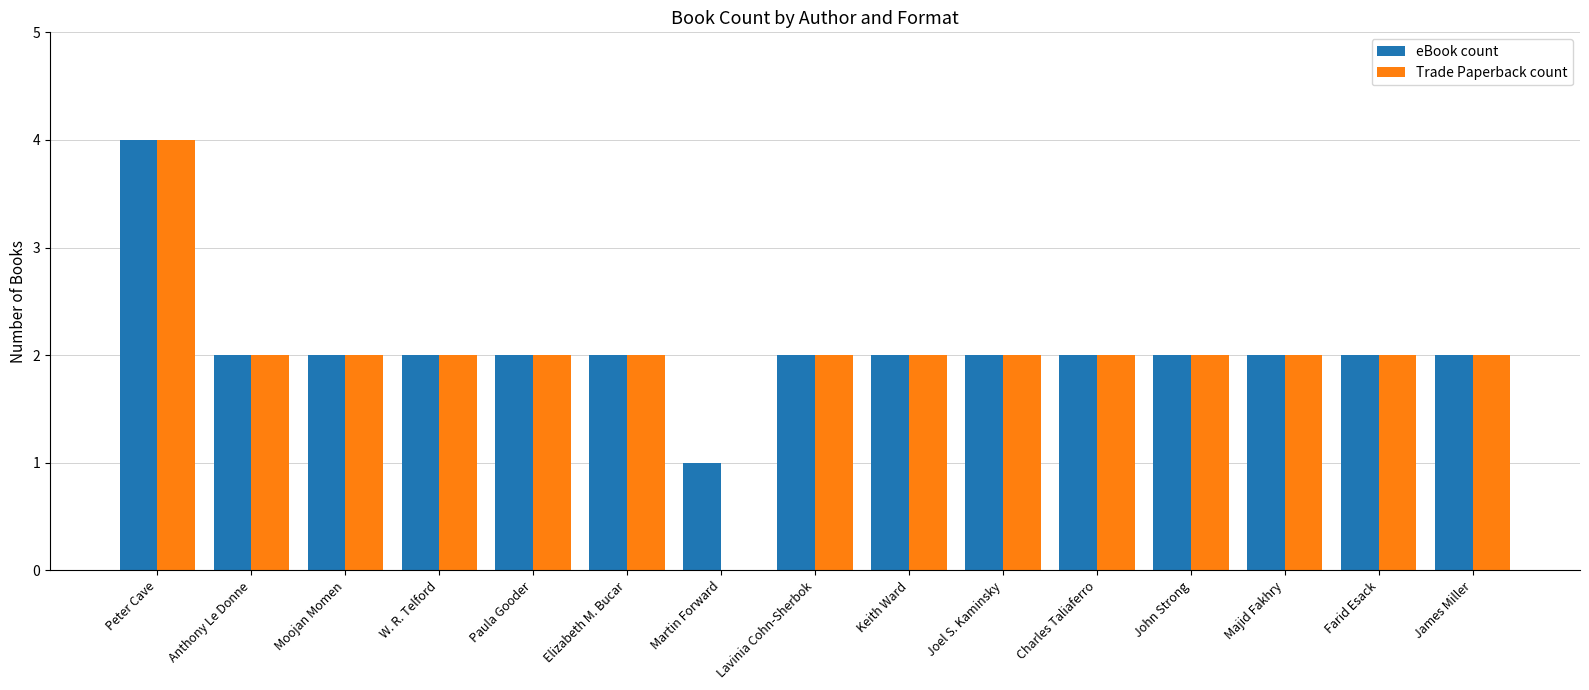

At which category is the sum across all series the highest?

Peter Cave